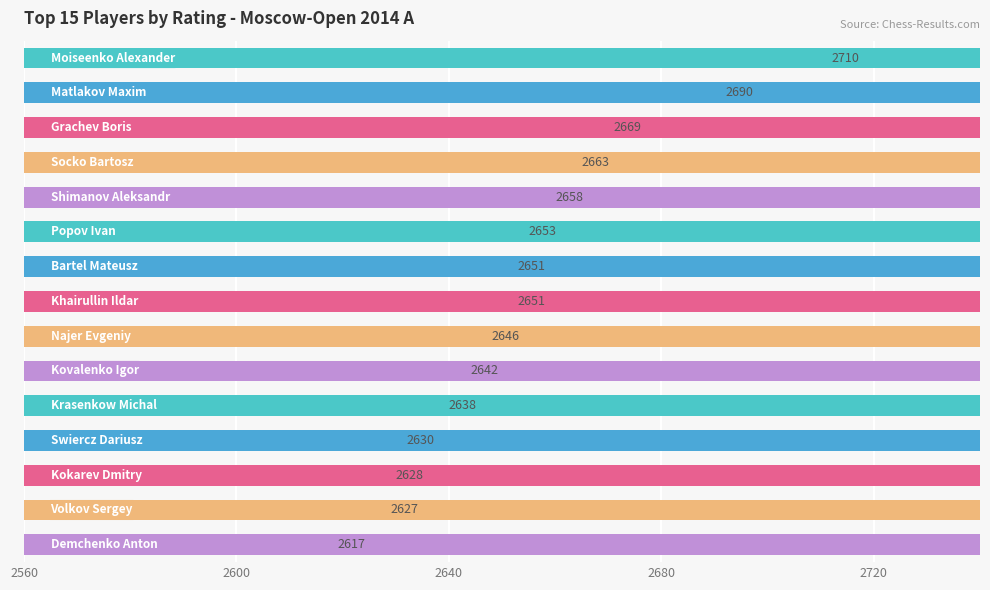

The chart shows a value of 2646 at 8. True or false?

True